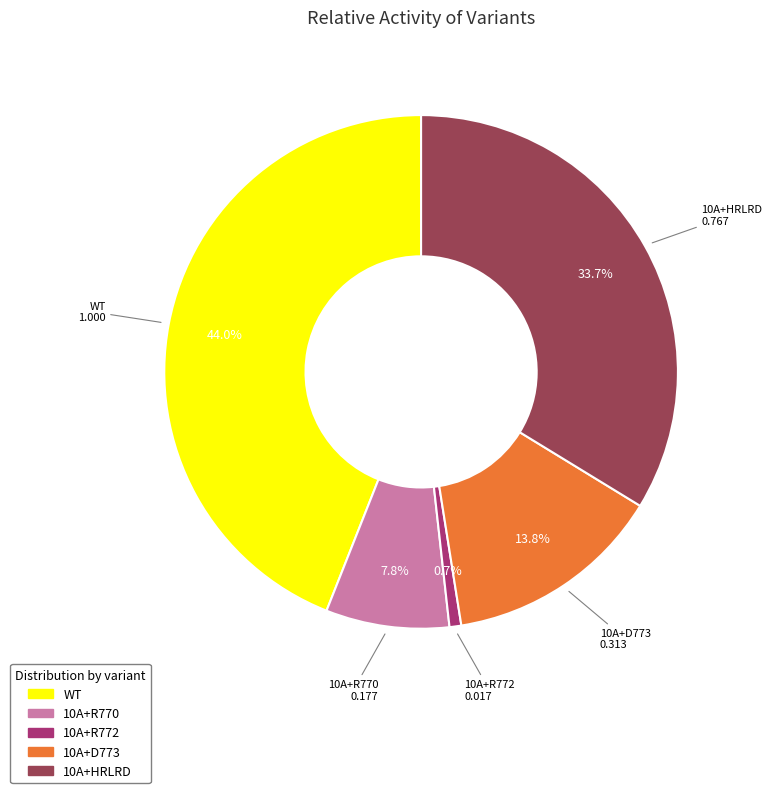

Count the number of slices in the pie.

5